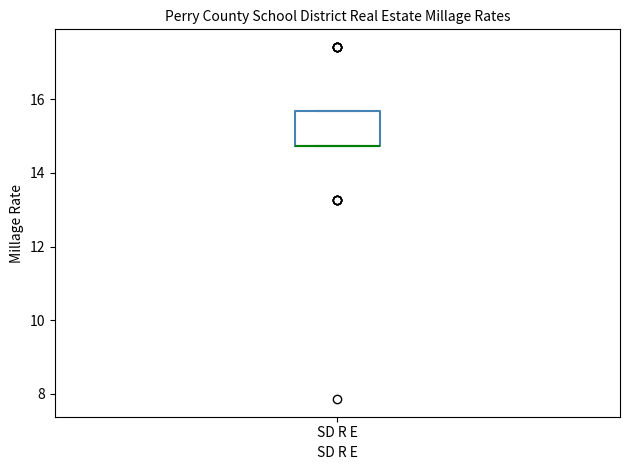

Where is the lower edge of the box for SD R E on the y-axis? The values are not printed on the chart, so give them approximately, as read against the axis.

14.8